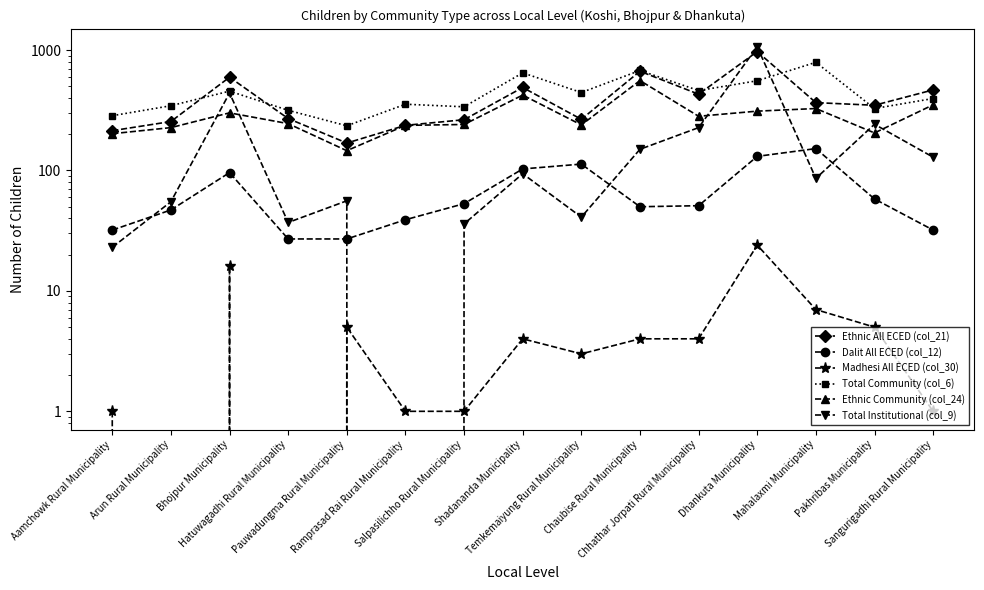

Where is Ethnic All ECED (col_21) nearest to the value 570?

Bhojpur Municipality